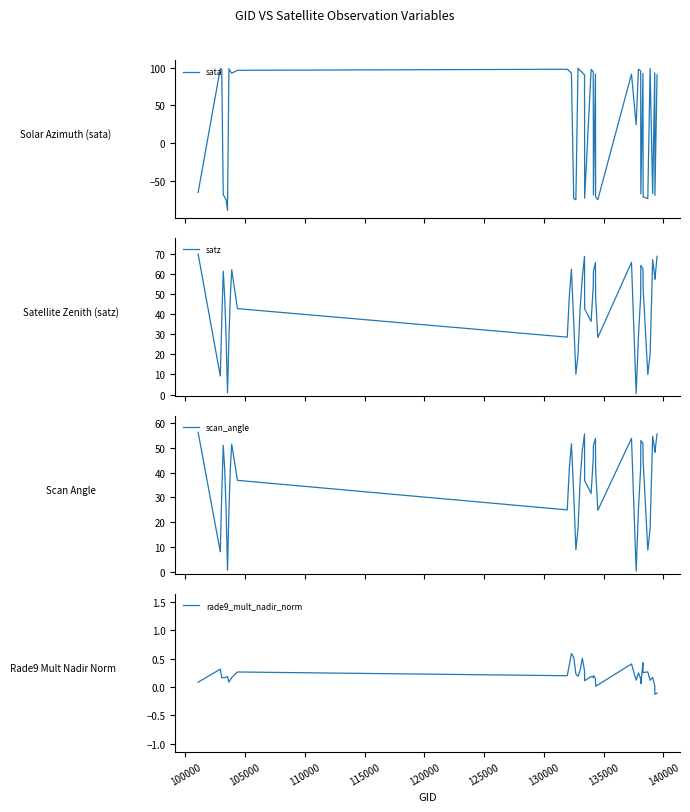

What is the maximum value for satz?

69.8